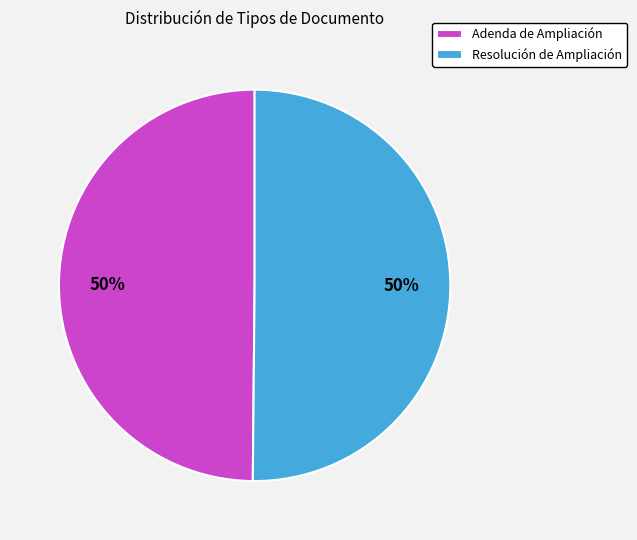

To the nearest percent, what is the average slice percentage?

50%